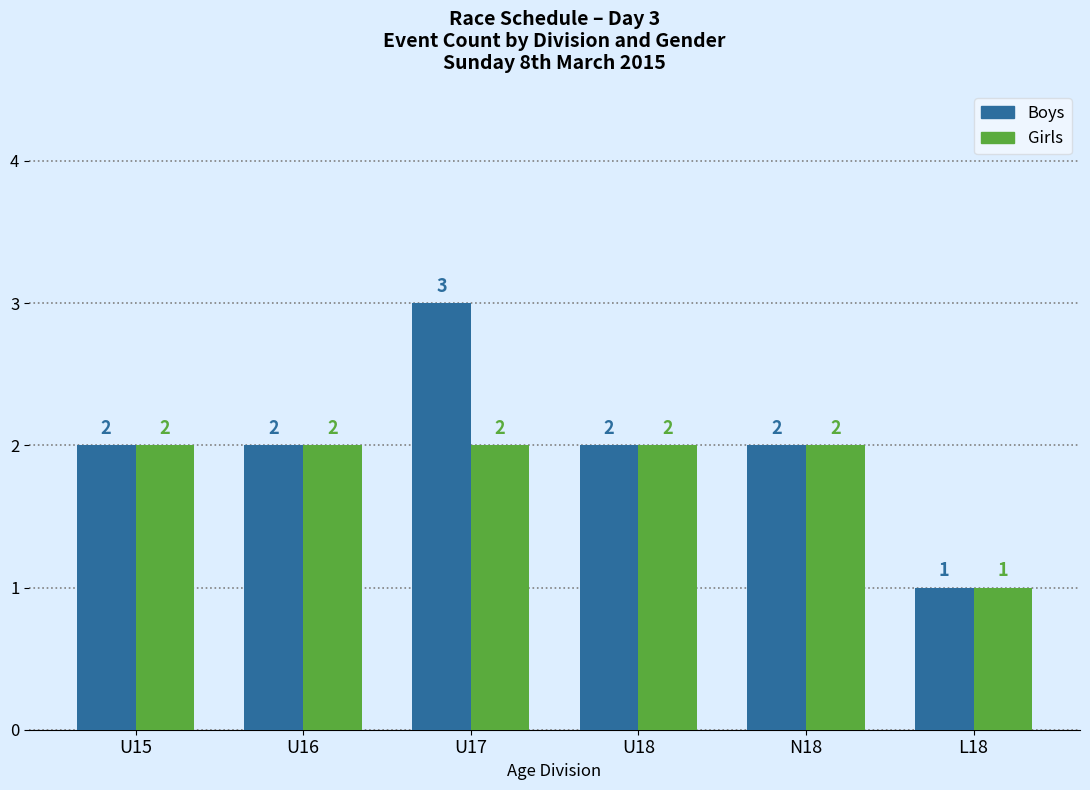

The value of Girls at N18 is 1. True or false?

False